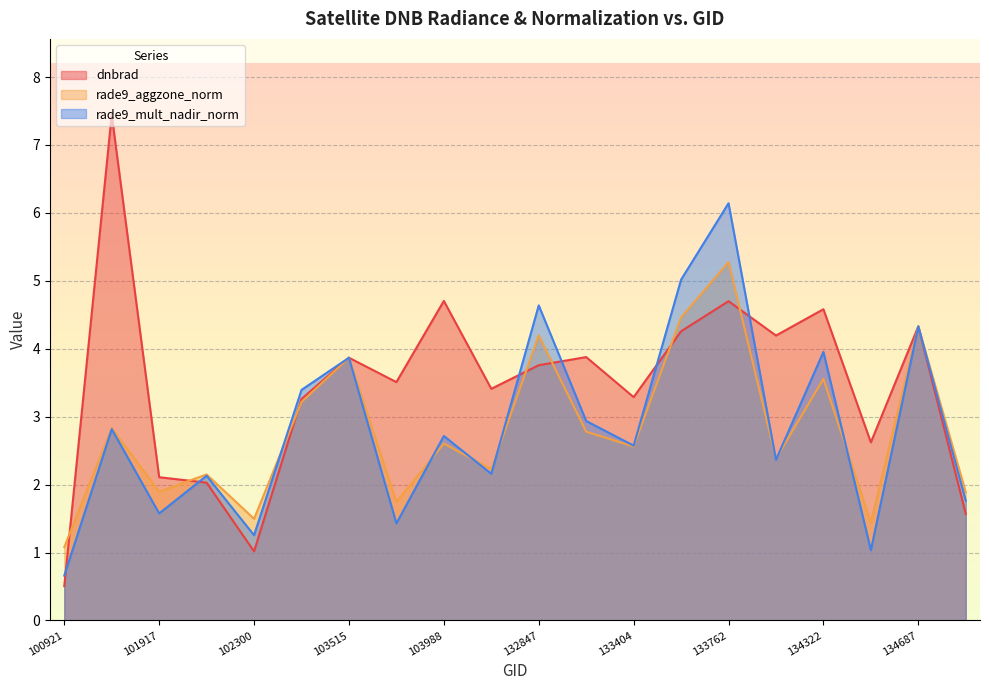

Which has a higher value, 133209 or 133762?

133762